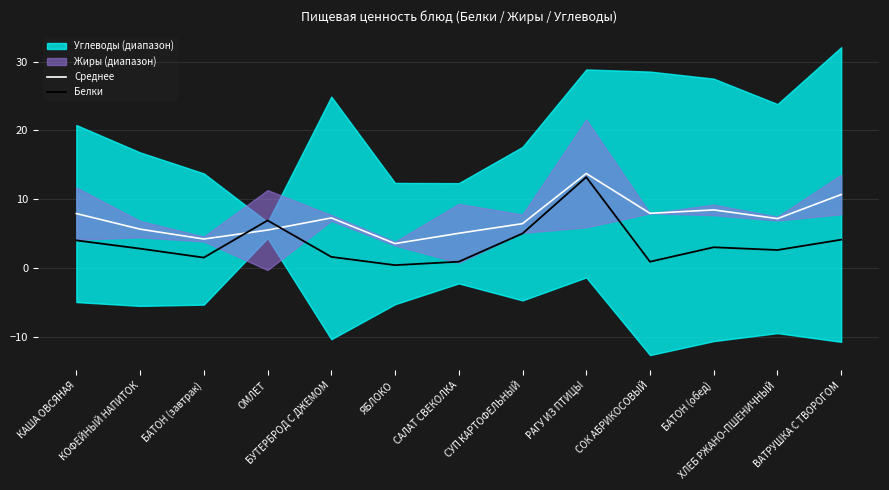

What is the value of the Белки point at the 8th from the left?

5.0